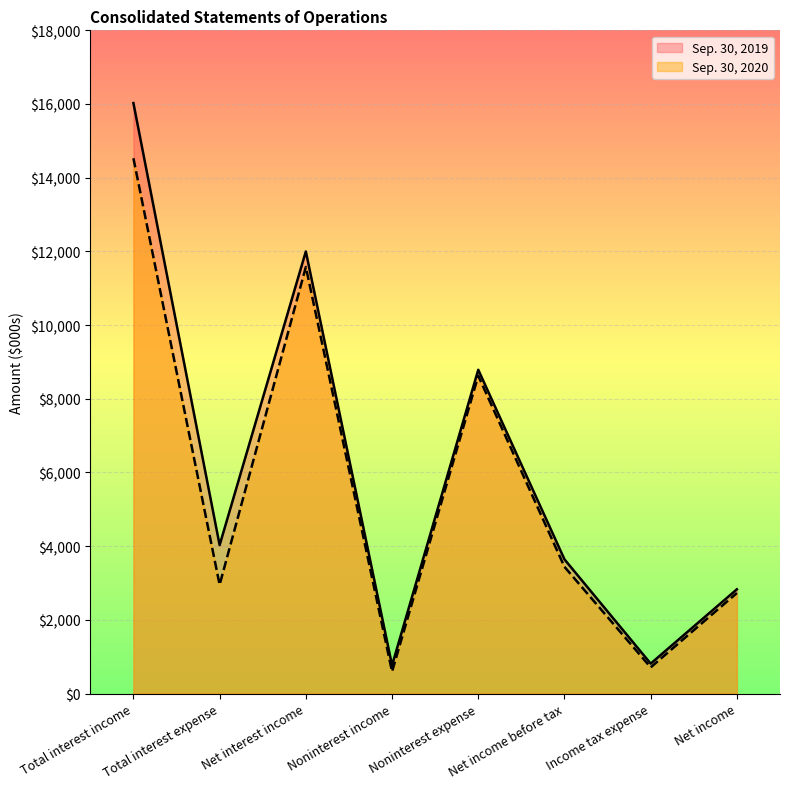

What is the spread (max minus min) of values at Net income?

101